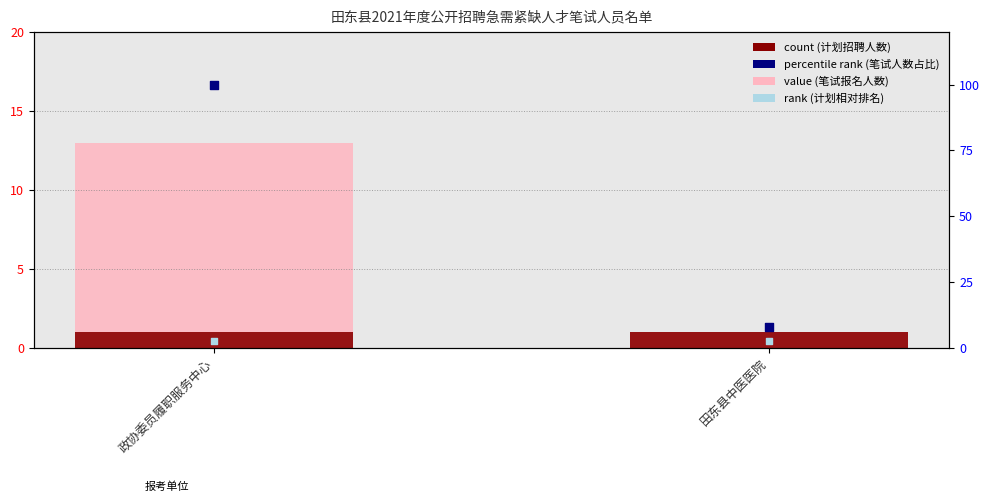

At which category is the sum across all series the highest?

政协委员履职服务中心